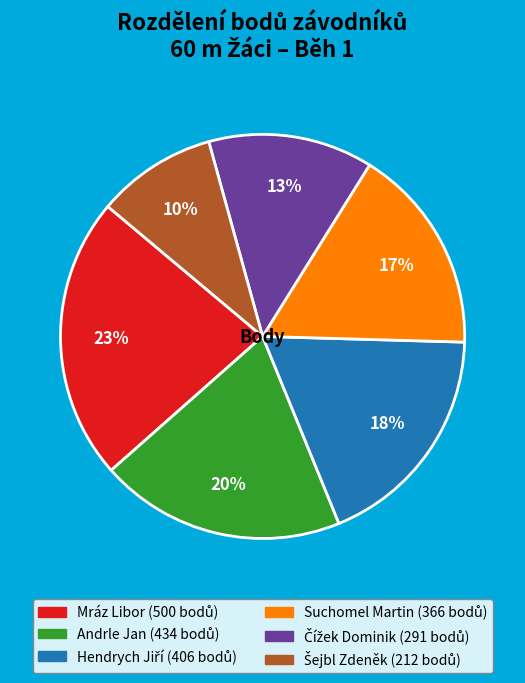

Which slice is the largest?

Mráz Libor